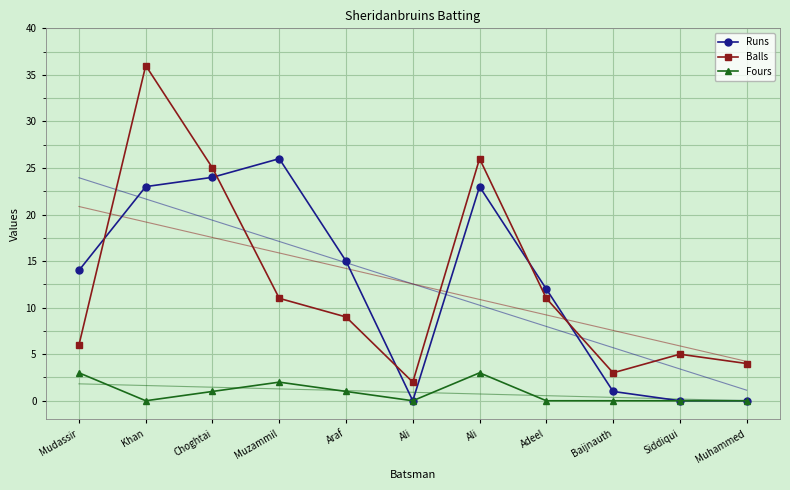

At which category does the chart reach its minimum across all series?

Ali